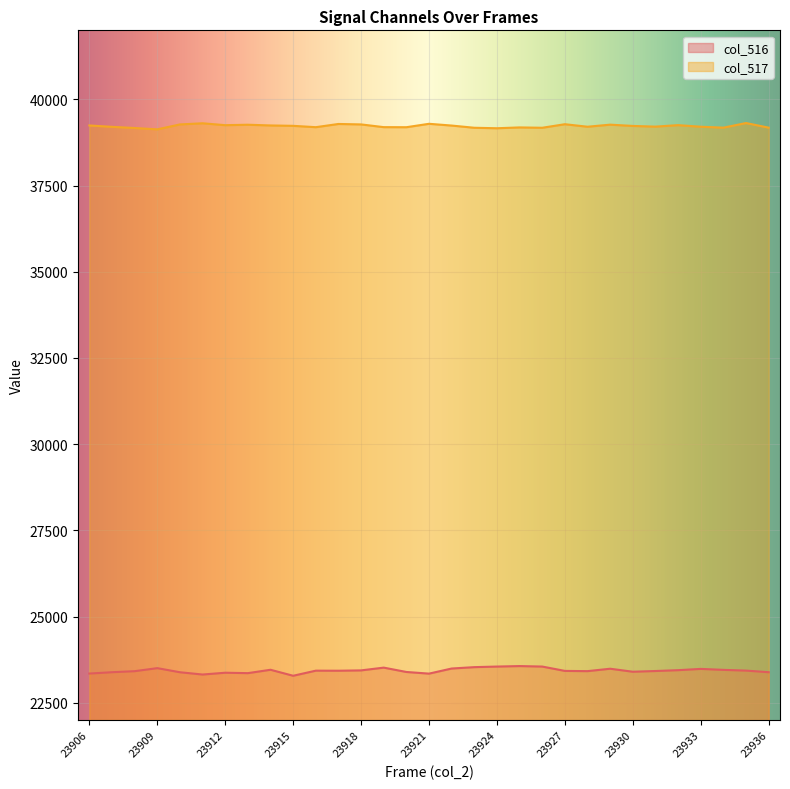

Rank the series by their maximum value, from highest to lowest.

col_517, col_516